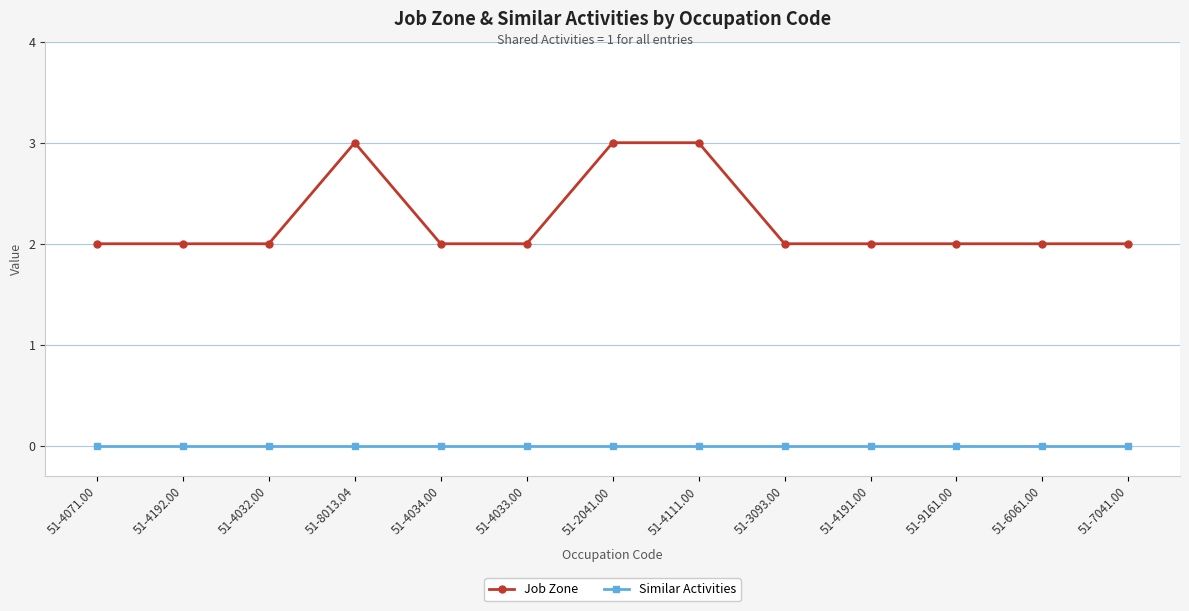

Reading left to right, extract all data points from this chart.

Job Zone: 2	2	2	3	2	2	3	3	2	2	2	2	2
Similar Activities: 0	0	0	0	0	0	0	0	0	0	0	0	0